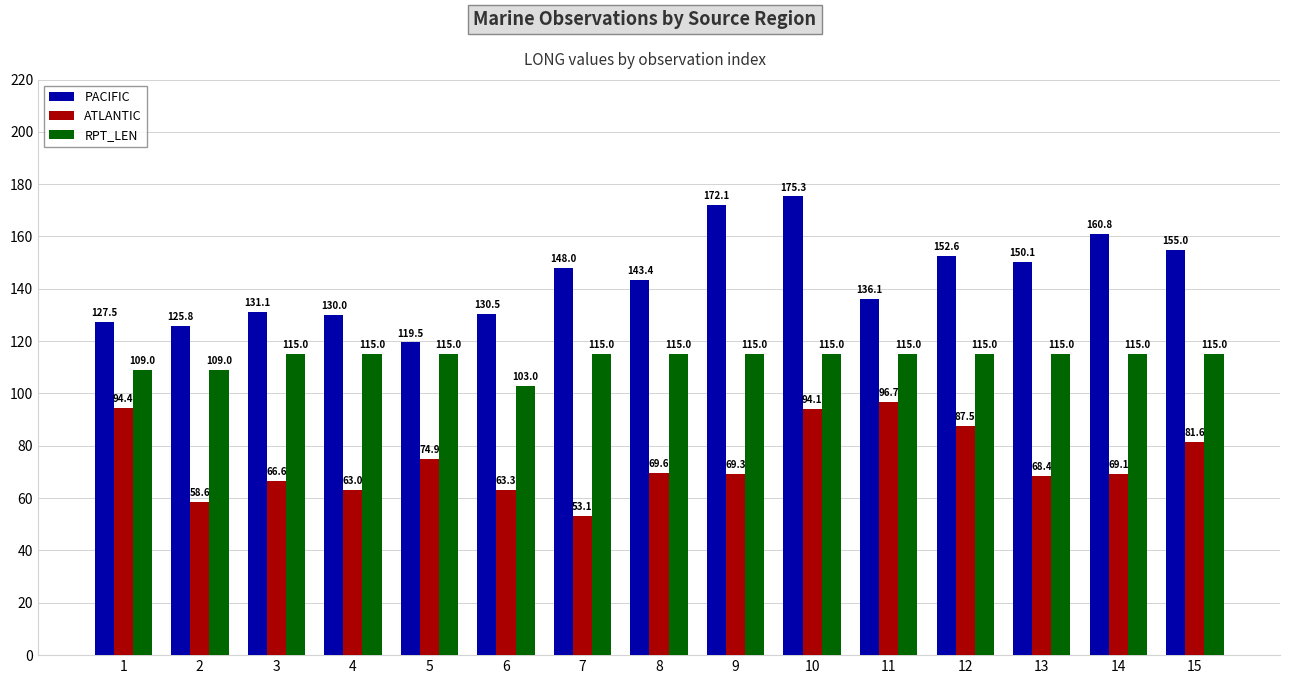

Which series has the largest range (max minus min)?

PACIFIC